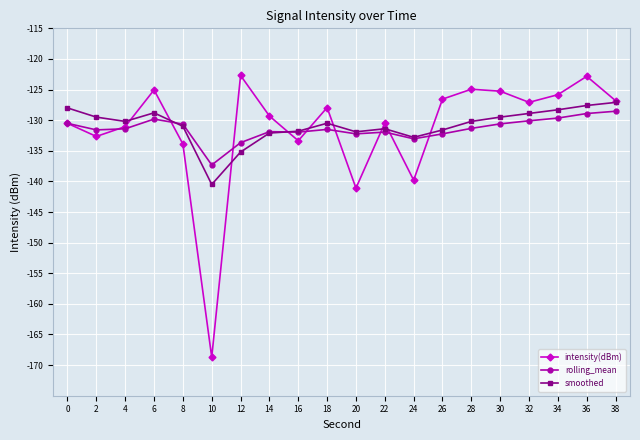

True or false: rolling_mean and intensity(dBm) cross at least once.

True